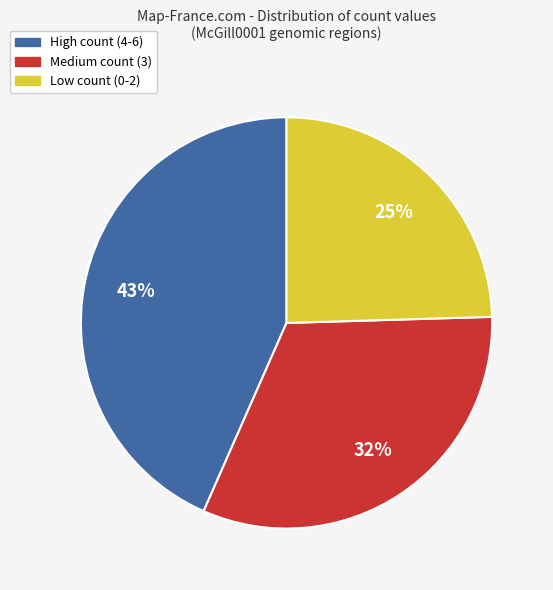

To the nearest percent, what portion does Medium count (3) represent?

32%